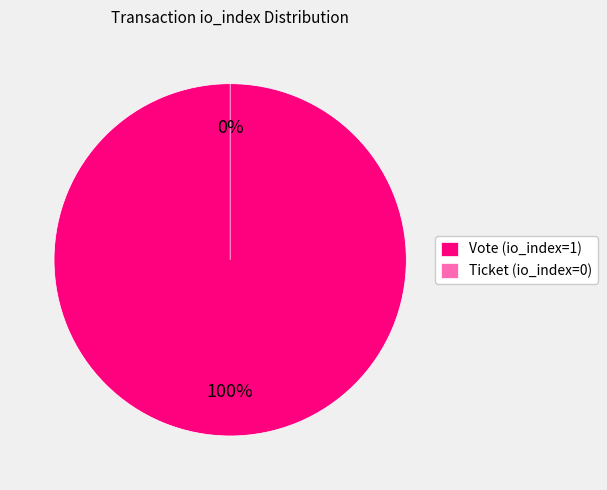

Is it true that Ticket (io_index=0) is 0% of the pie?

True